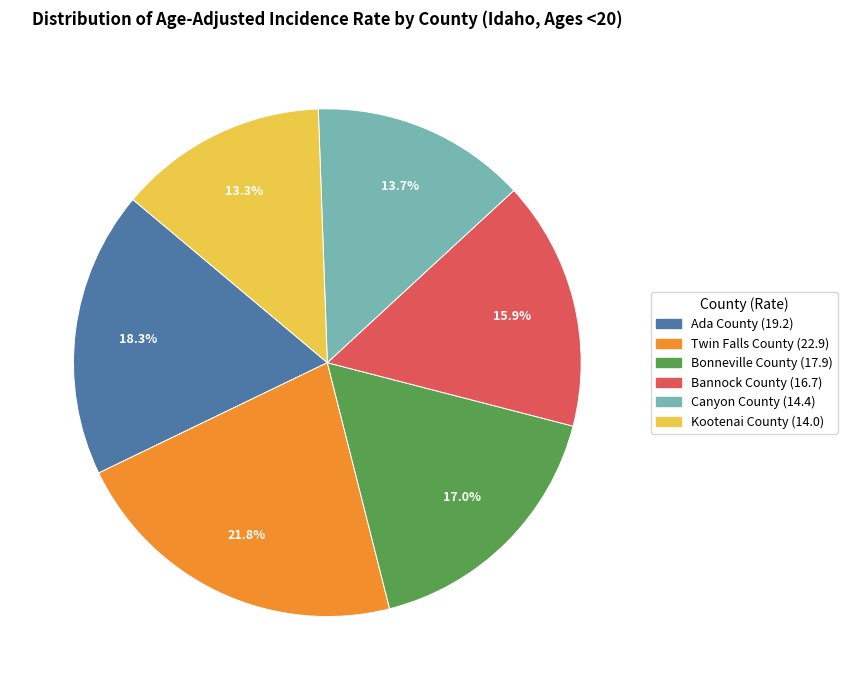

Combined, do Bonneville County and Ada County account for over 50%?

No